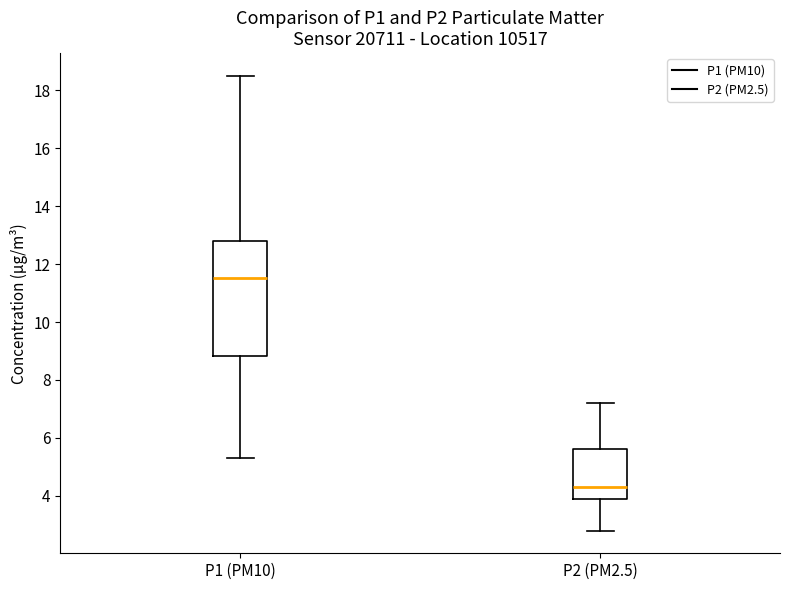

Reading left to right, read every box against the y-axis: the position of its median line, the range the box covers, and the ends of its whiskers. The values are not printed on the chart, so give them approximately, as read against the axis.

P1 (PM10): median 11.6, box 8.8 to 12.8, whiskers 5.4 to 18.6
P2 (PM2.5): median 4.4, box 4.0 to 5.6, whiskers 2.8 to 7.2